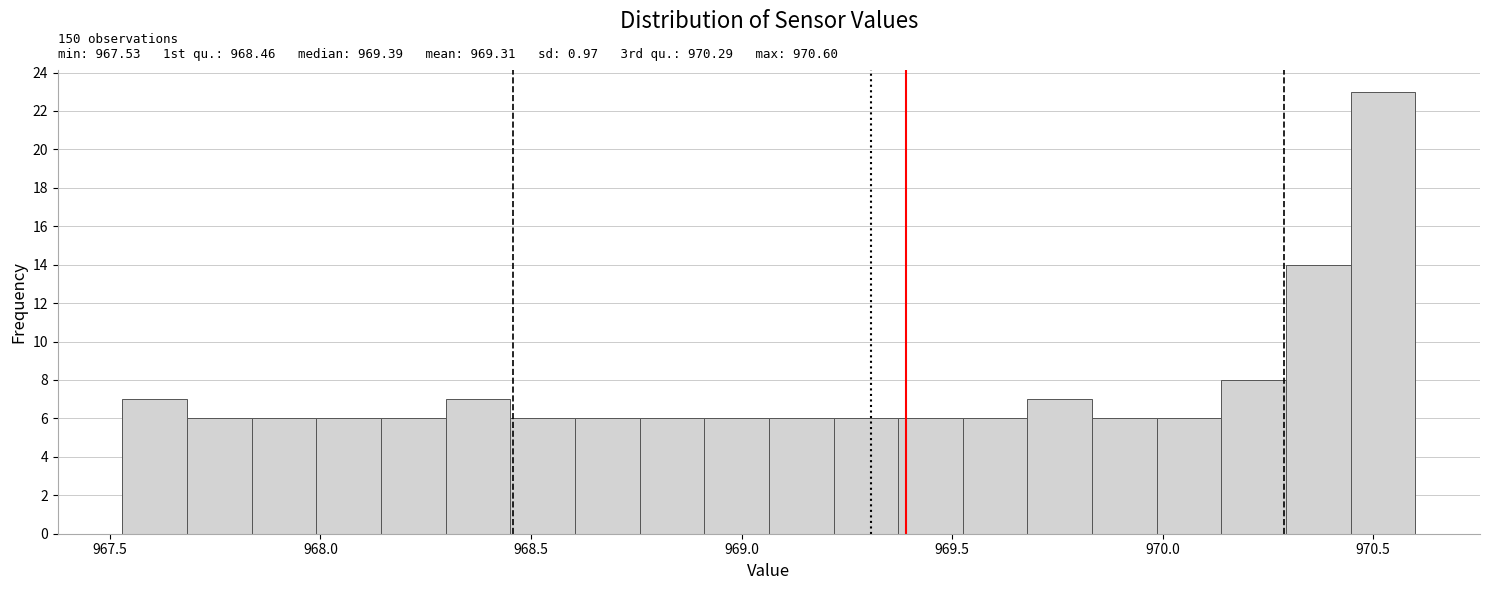

Read against the x-axis, roughly where is the centre of the tallest bar?

970.50